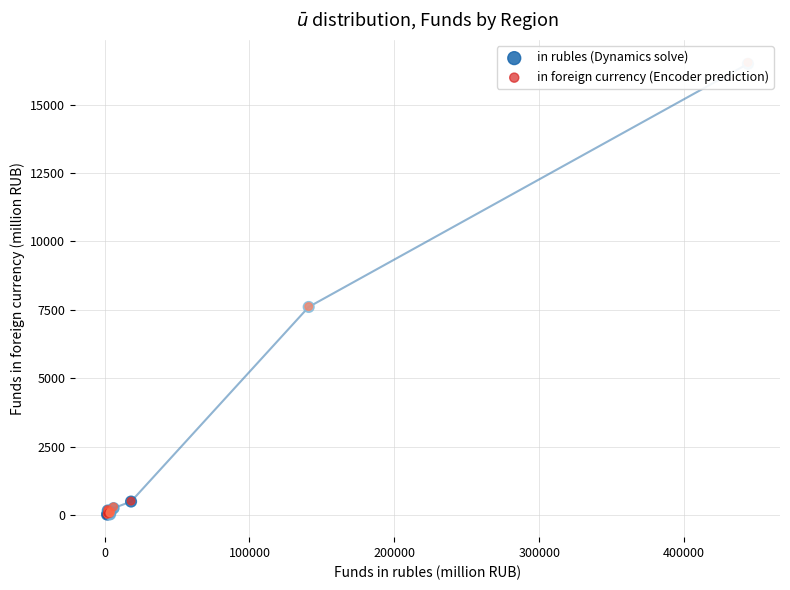

Which series contains the highest Y value?

in foreign currency (Encoder prediction)